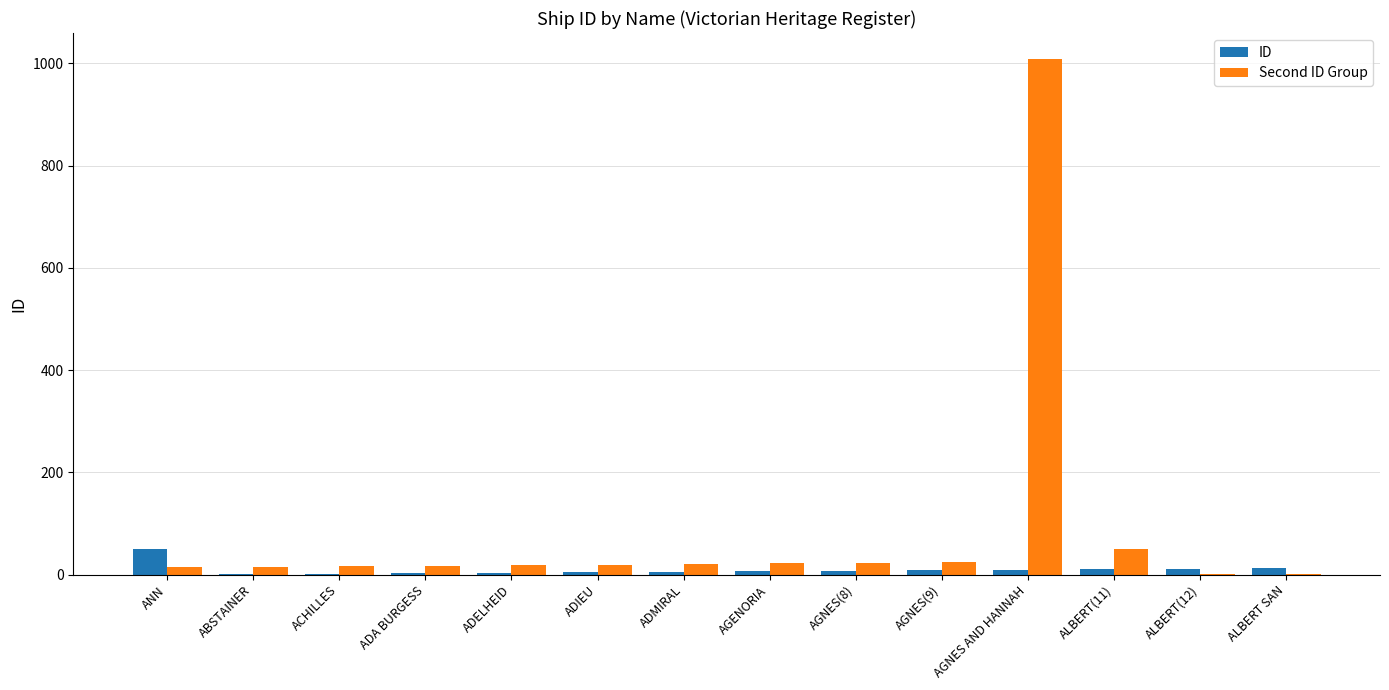

The value of Second ID Group at AGNES(9) is 24. True or false?

True